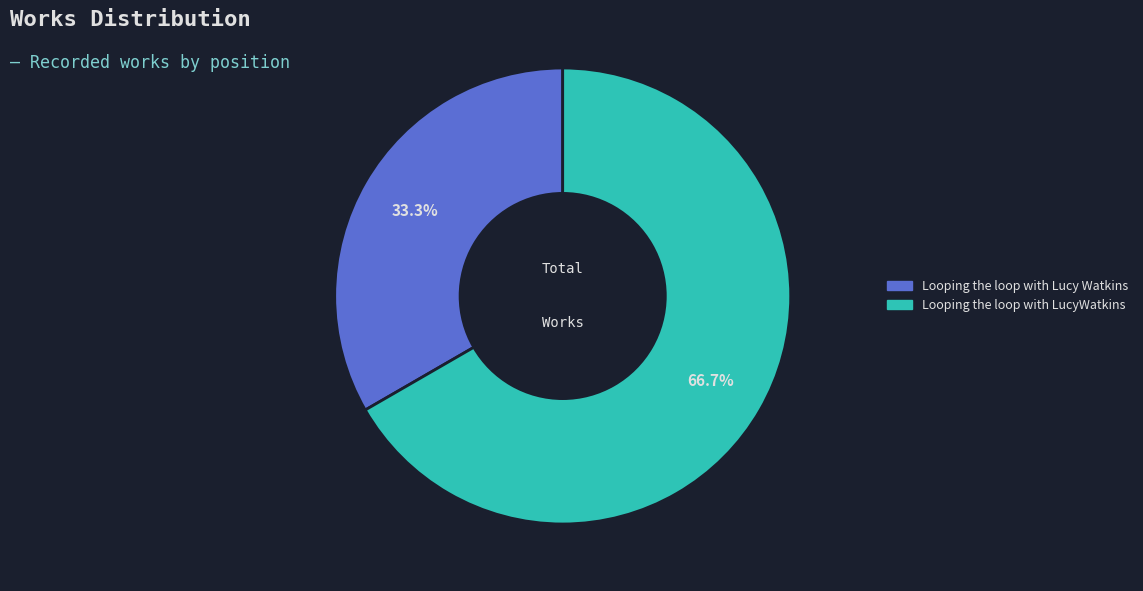

Approximately how many times larger is the value at Looping the loop with LucyWatkins compared to Looping the loop with Lucy Watkins?

2.0